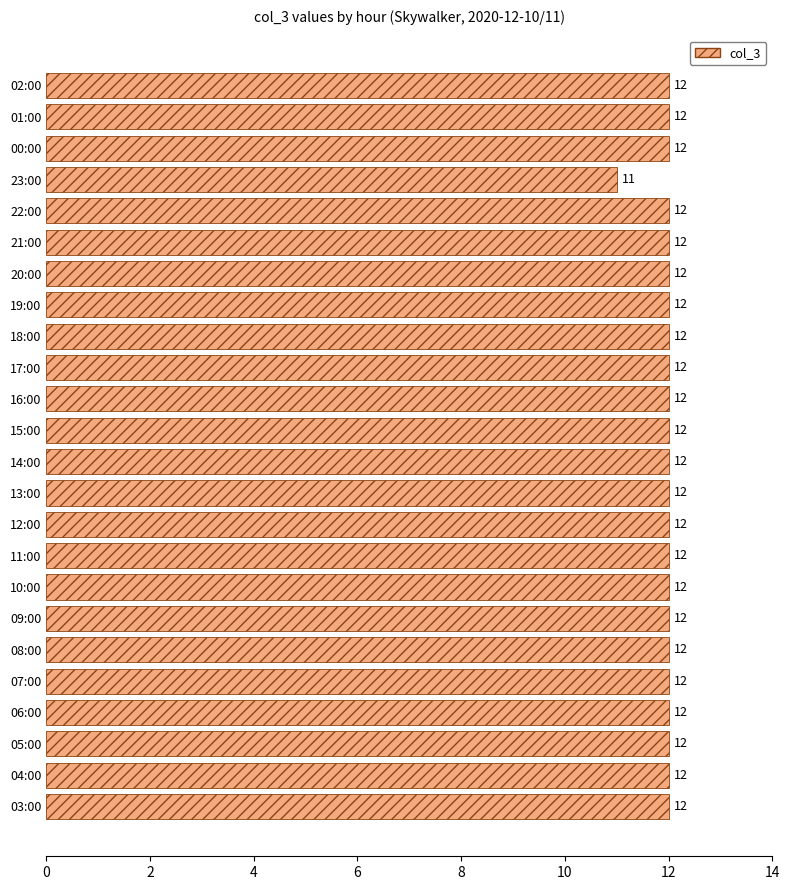

Count the values in the range 12 to 13.

23